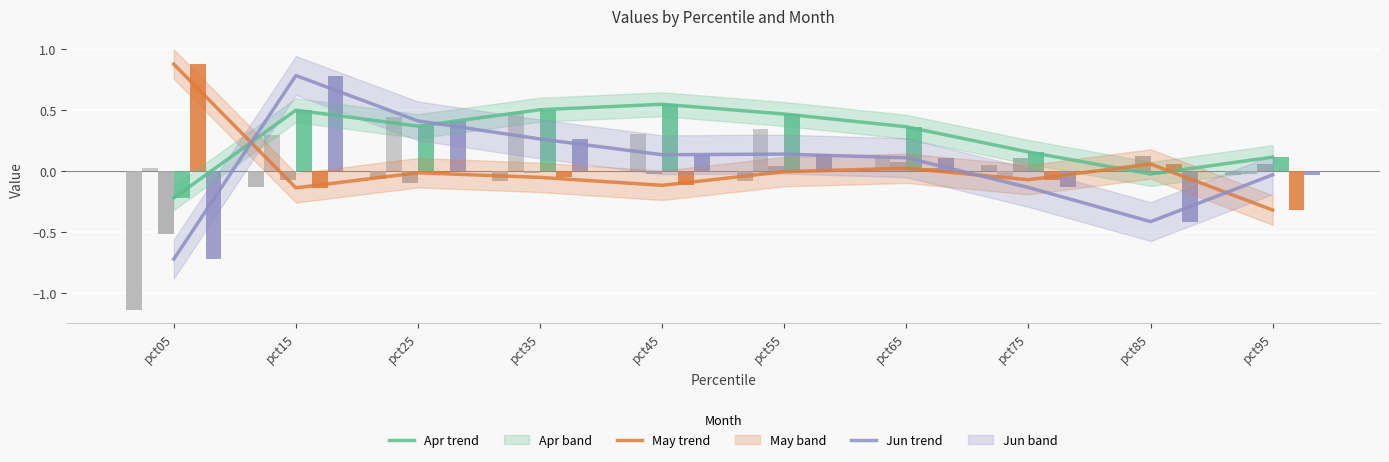

Between pct35 and pct05, which is larger?

pct35